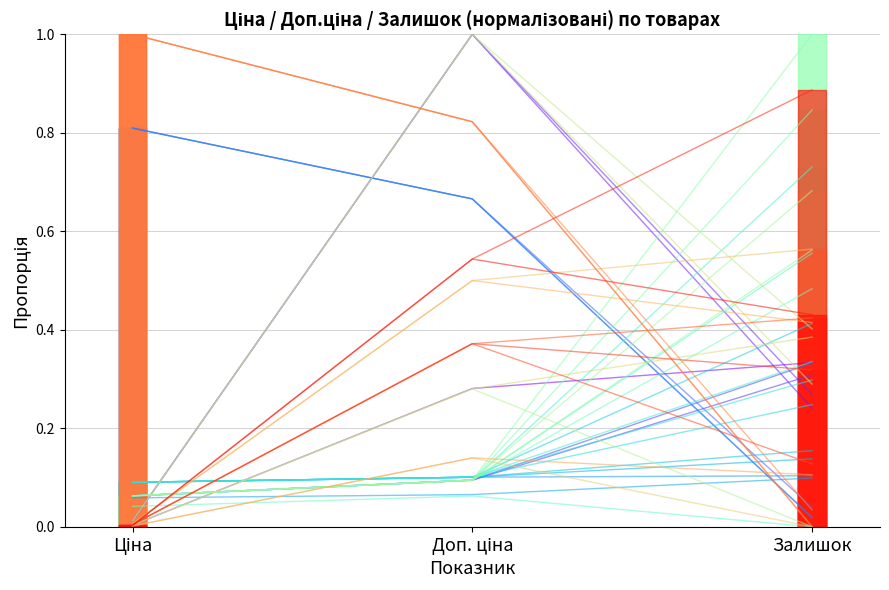

What is the value of the Код 283972211 point at the 3rd from the left?

0.3